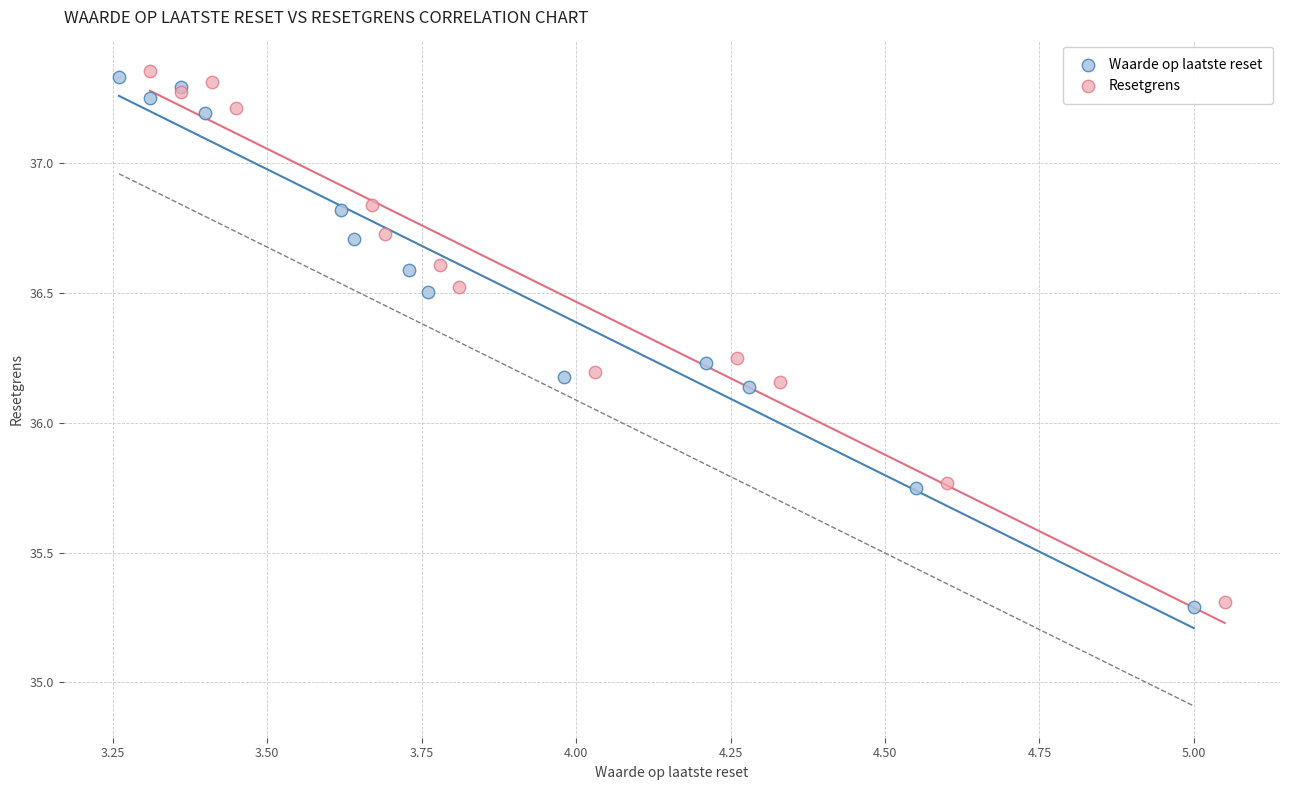

What are all the series names shown in the legend?

Waarde op laatste reset, Resetgrens